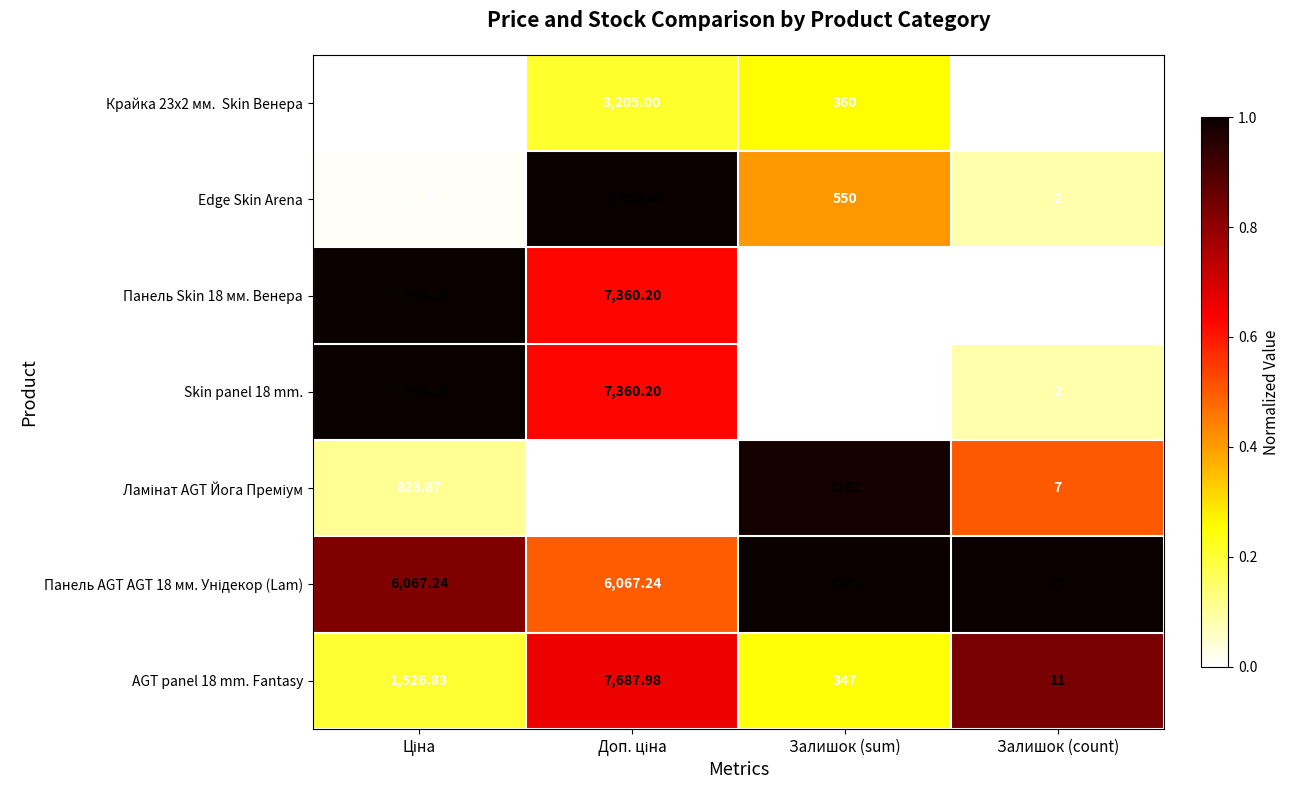

Which series has the largest range (max minus min)?

Edge Skin Arena